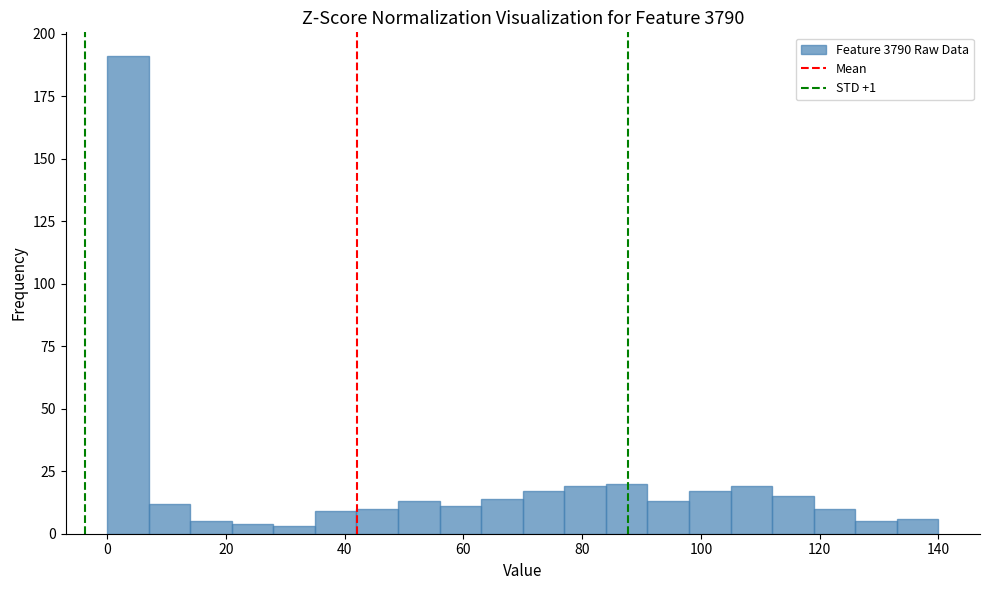

Around what value on the x-axis is the tallest bar? Give the approximate position of its centre, as read against the axis.

4